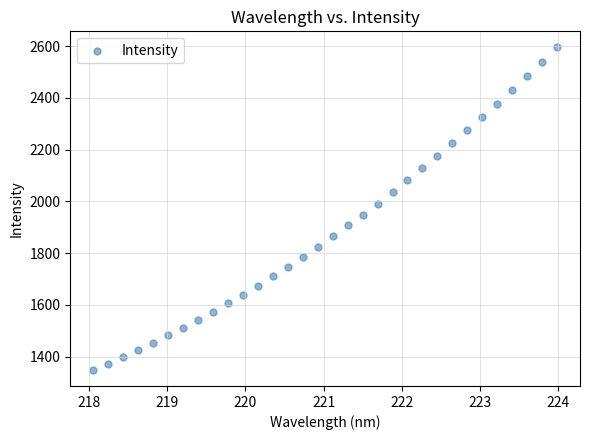

What is the range of Y values (max minus min)?

1245.9